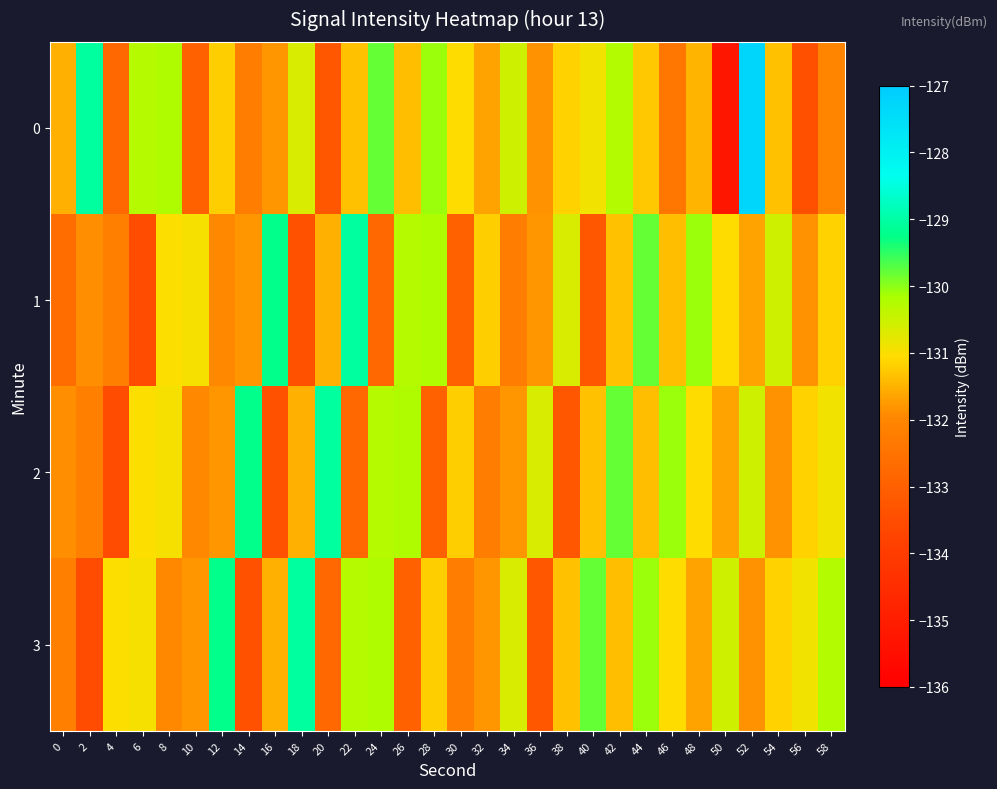

What is the total value across all series at 20?

-526.6